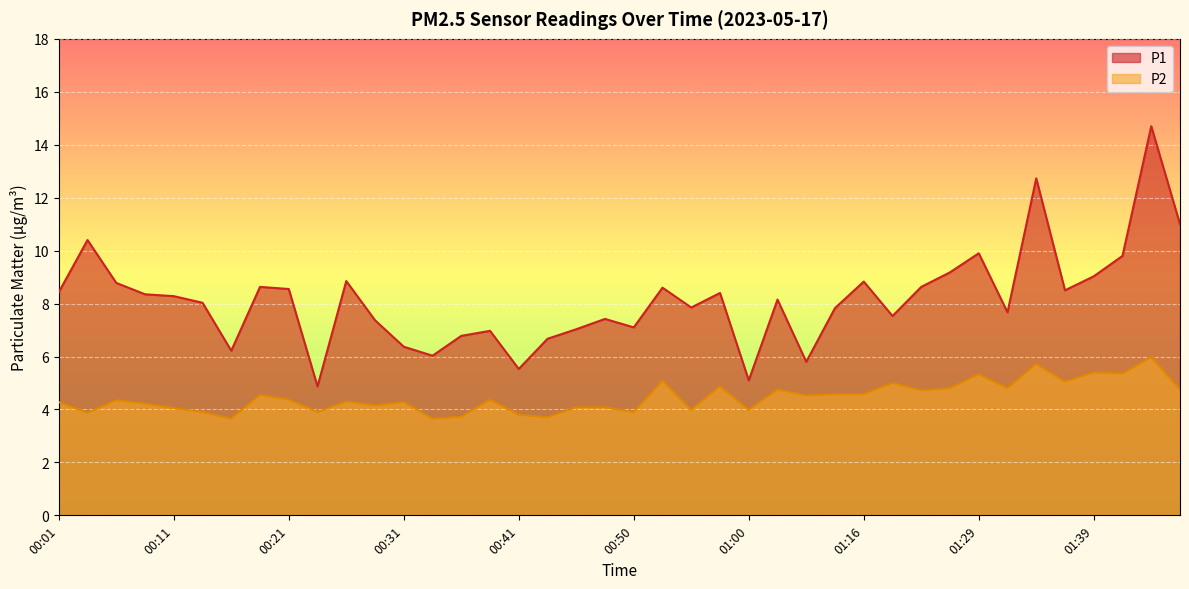

At which category does P1 reach its first local valley?

00:16